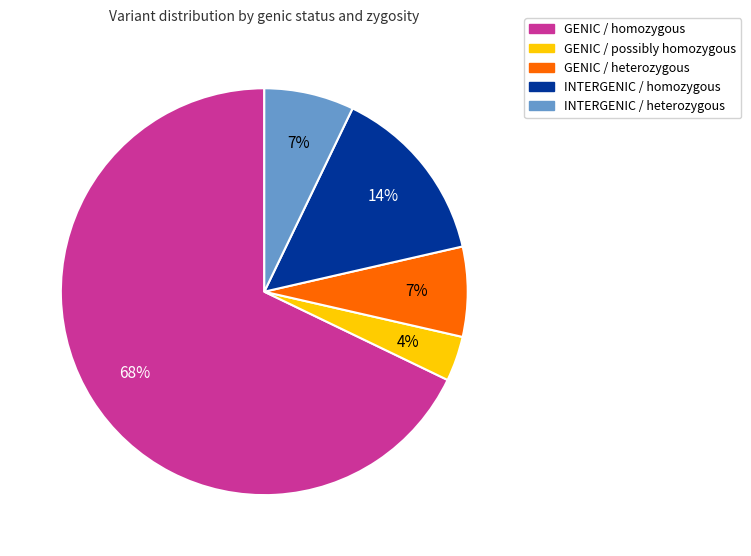

Between GENIC / possibly homozygous and INTERGENIC / homozygous, which is larger?

INTERGENIC / homozygous